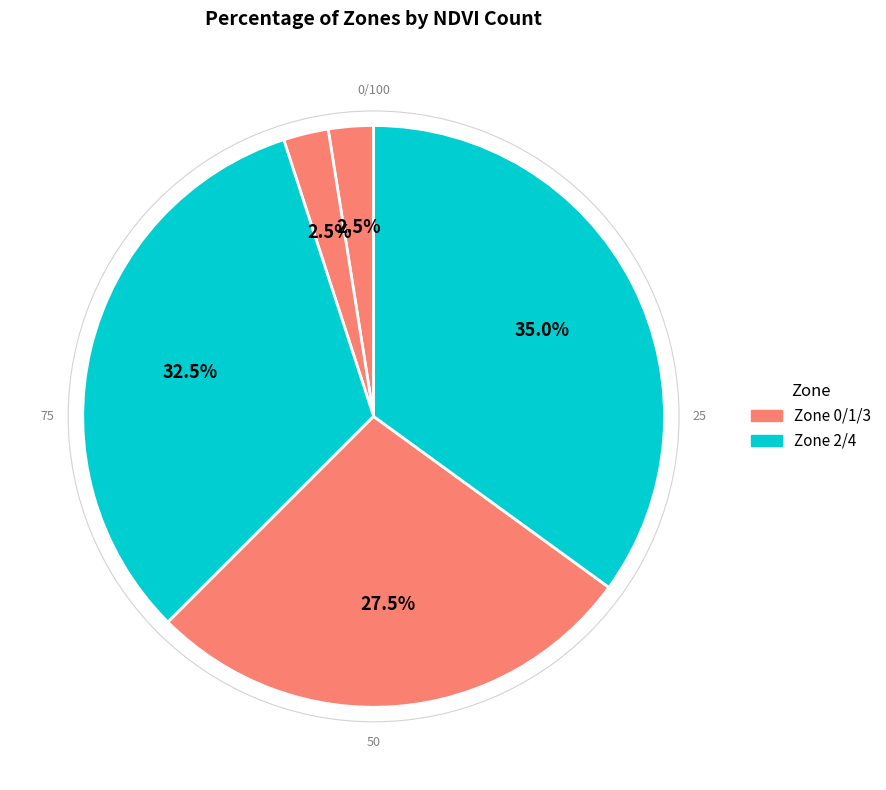

How many slices are in this pie chart?

5